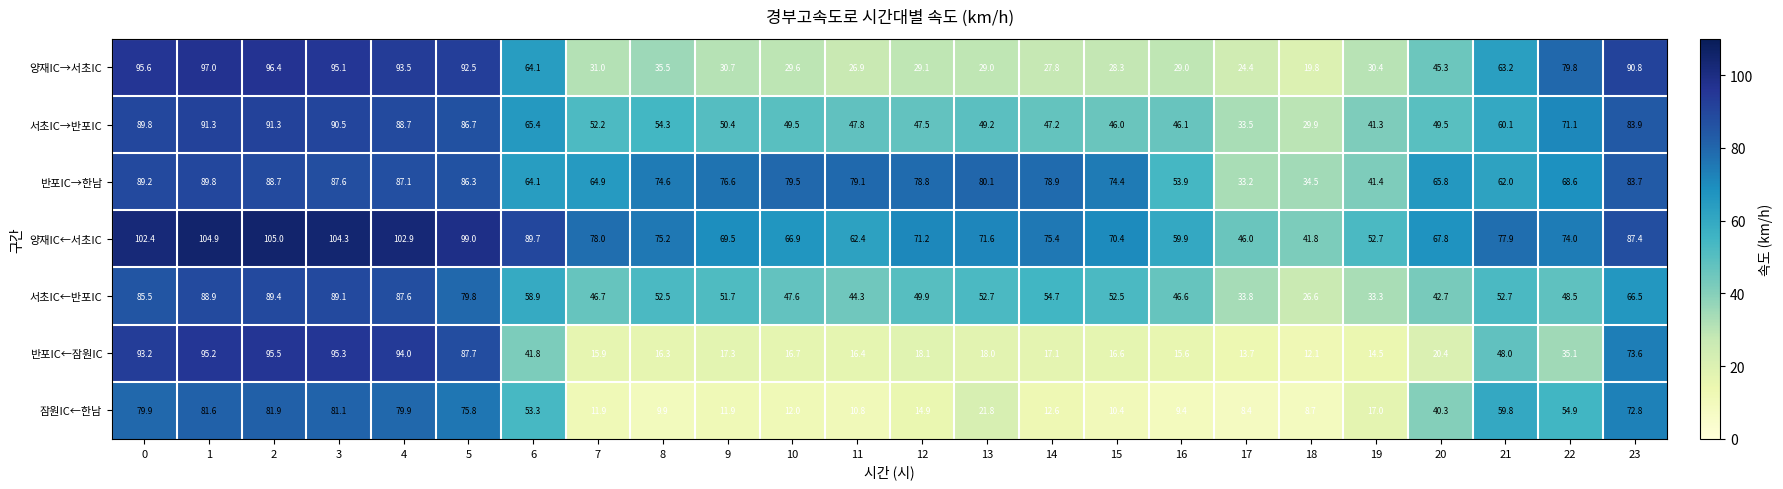

What is the difference between the maximum and minimum values in the 서초IC←반포IC series?

62.8